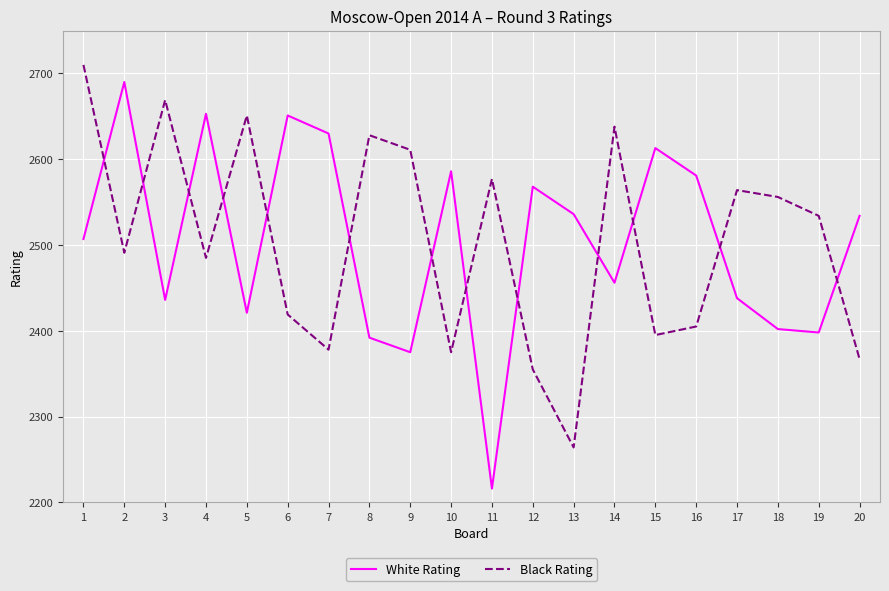

List the series in order of their peak value, lowest first.

White Rating, Black Rating